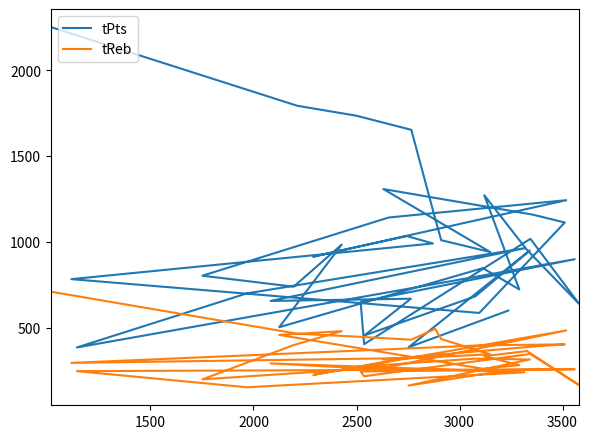

How many interior local peaks does the tPts series have?

11